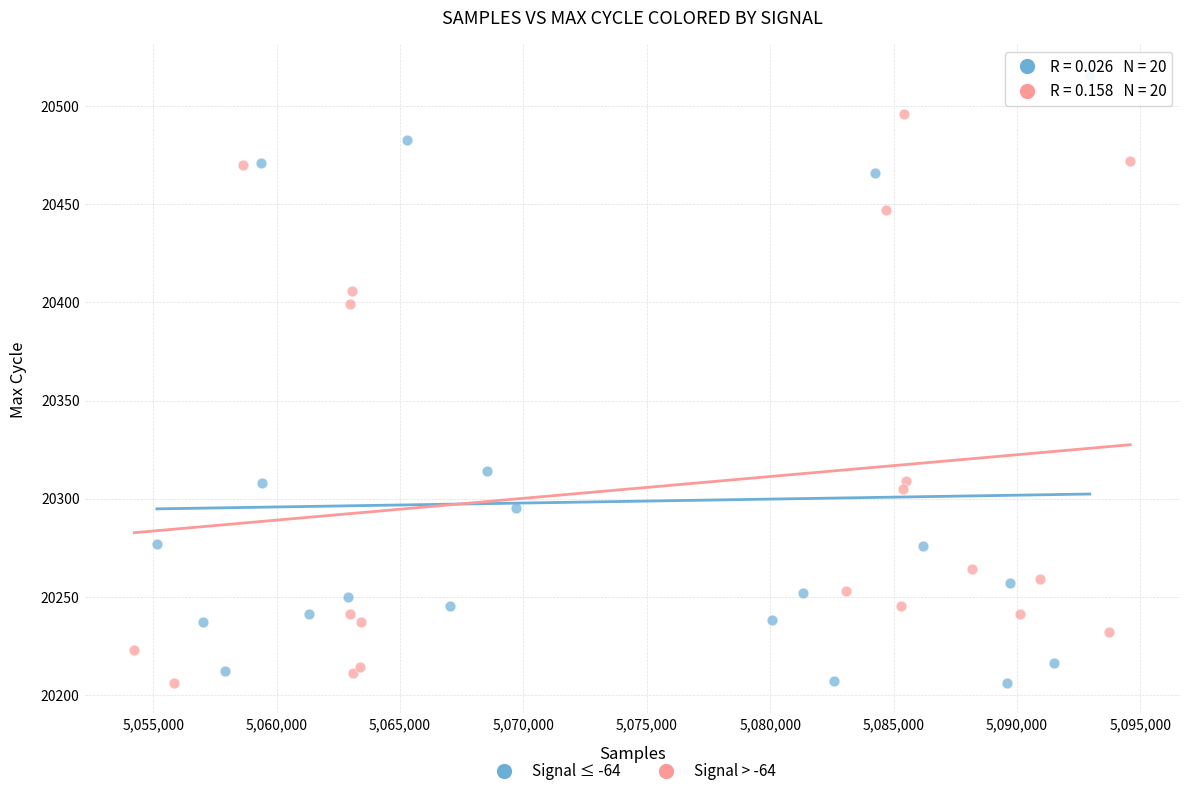

Which series reaches the maximum Y coordinate?

Signal ≤ -64